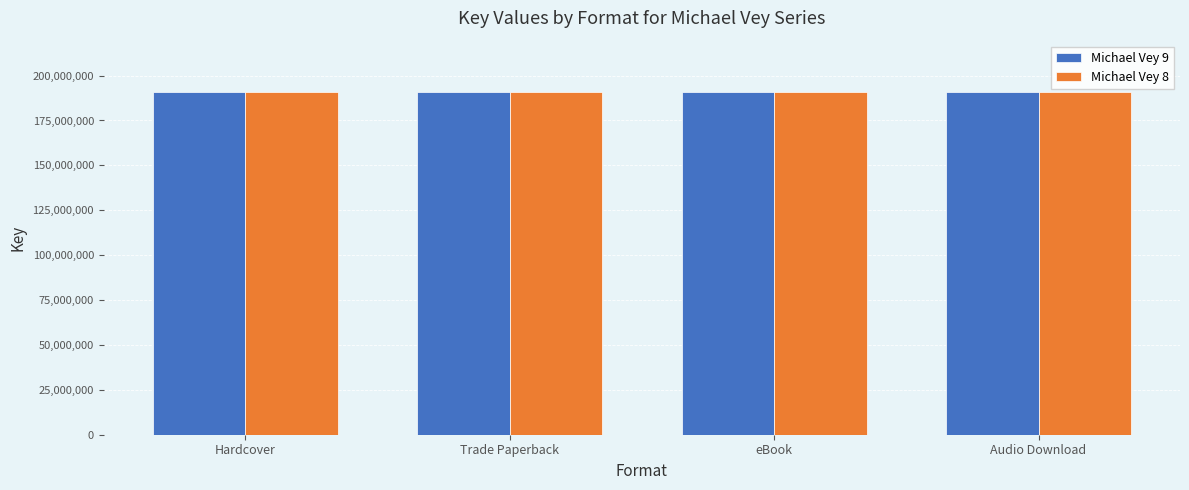

How many bars are there in each group?

2